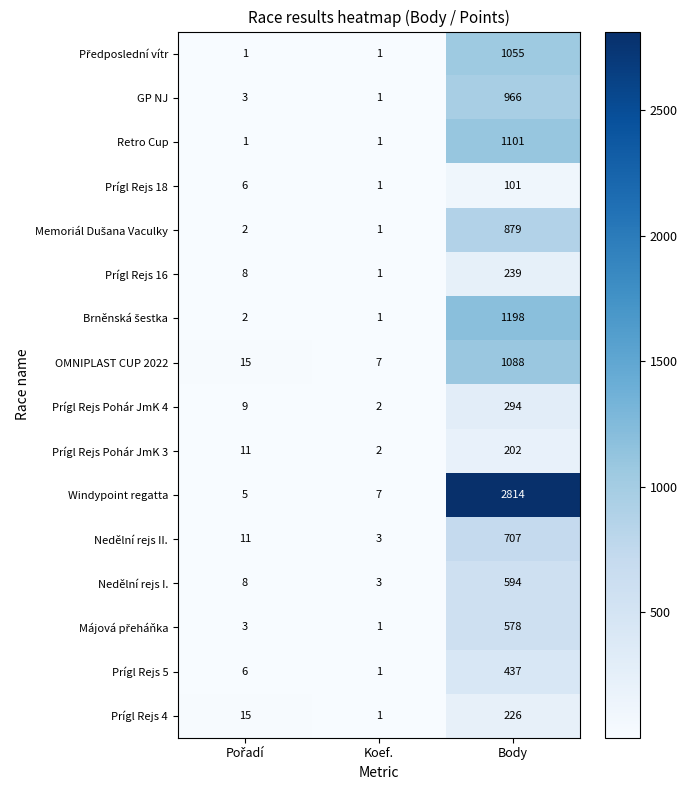

Which series changed the most between Koef. and Body?

Windypoint regatta